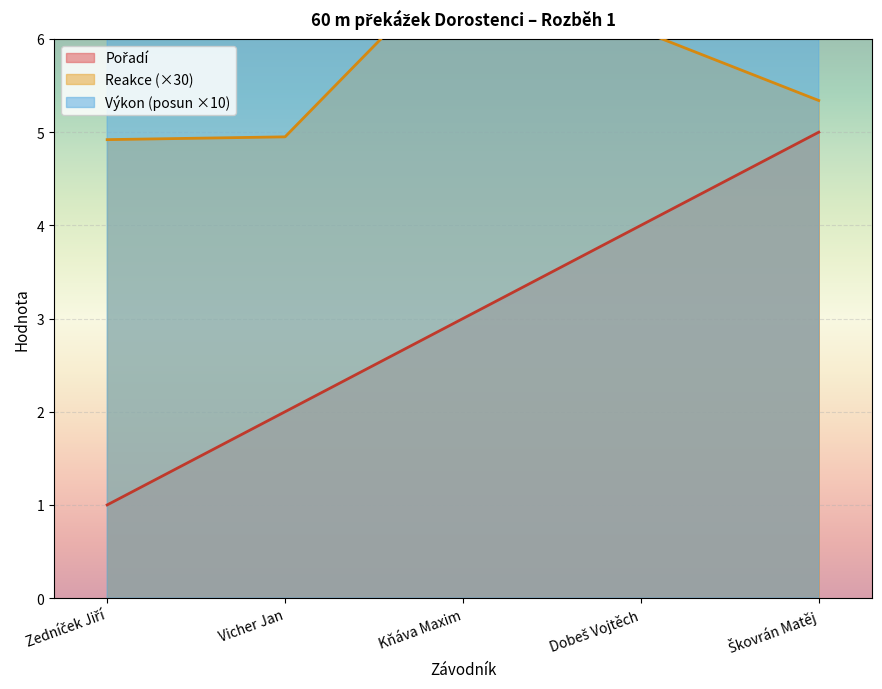

True or false: Pořadí has a value of 1.1 at Vicher Jan.

False